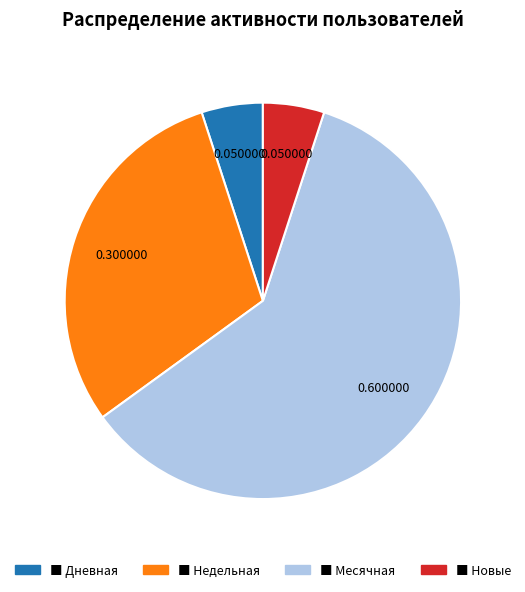

Is there any slice that represents more than half of the pie?

Yes